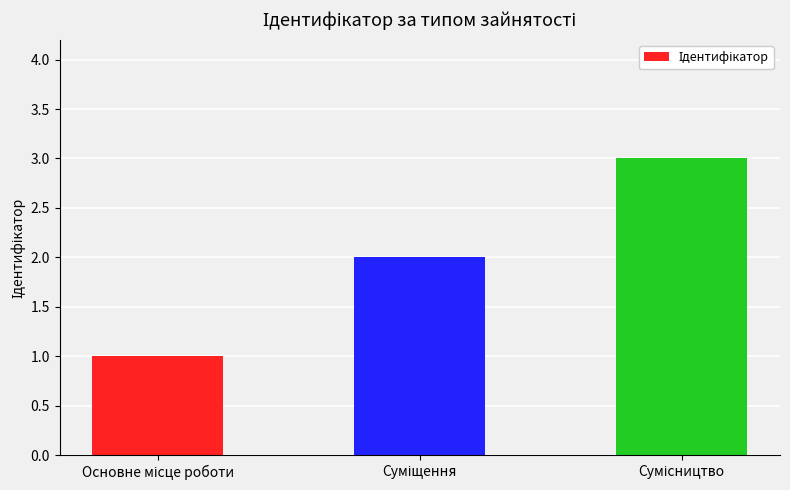

What is the maximum value shown in the chart?

3